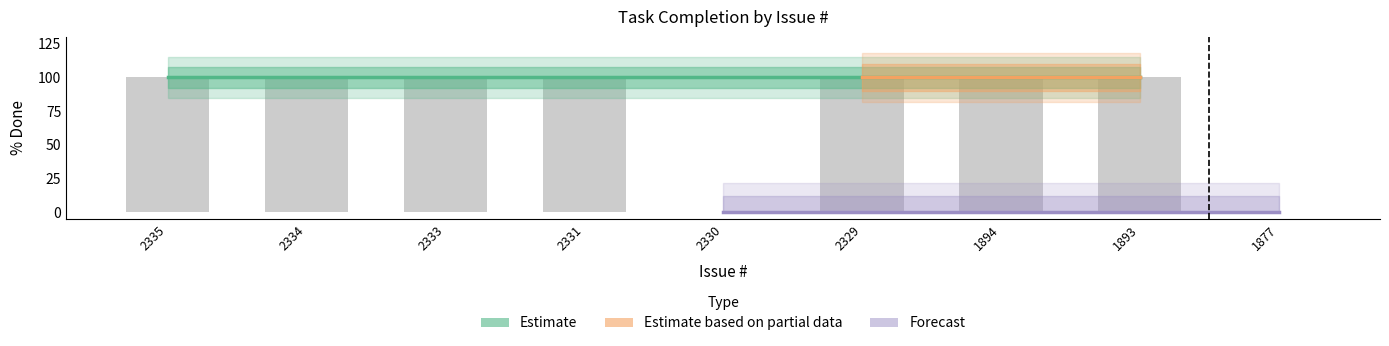

What is the change in value from 2331 to 1877?

-100